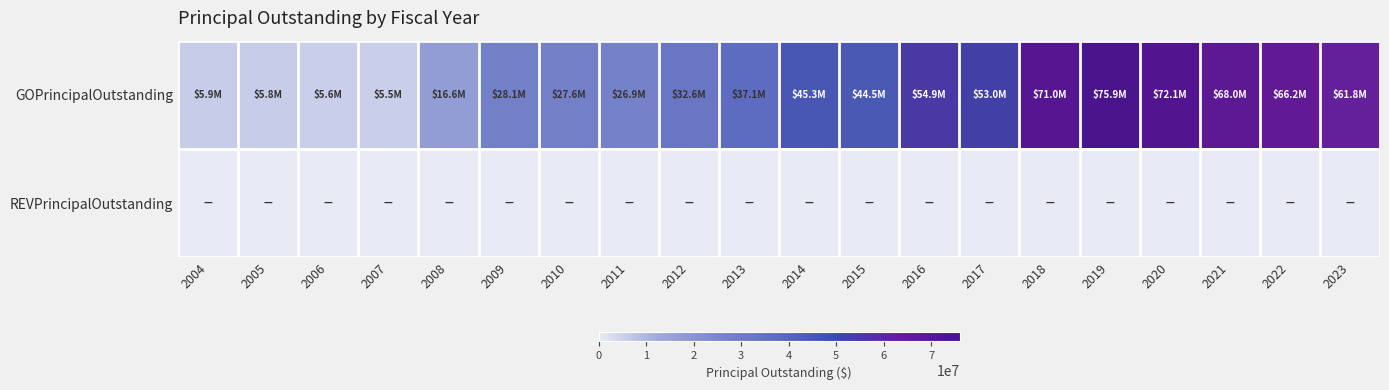

Between 2021 and 2013, which is larger?

2021